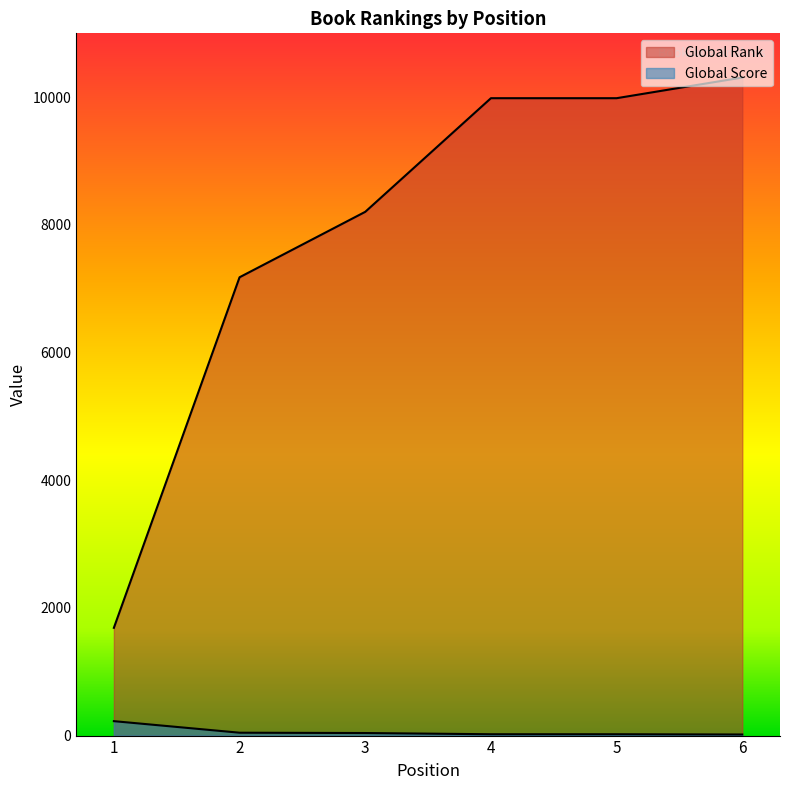

What is the sum of all Global Score values?

370